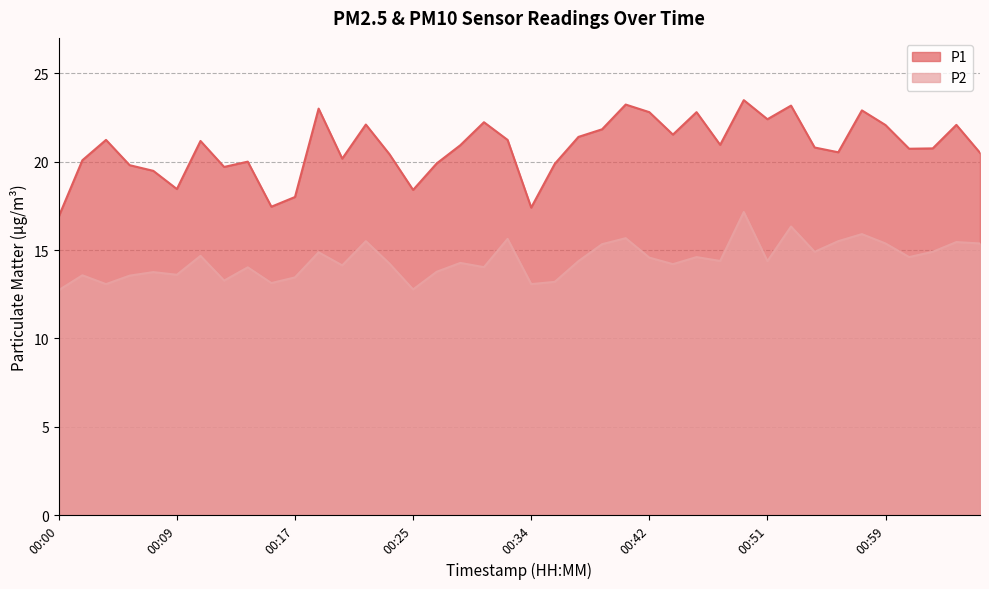

At which label does P1 reach its minimum?

00:00